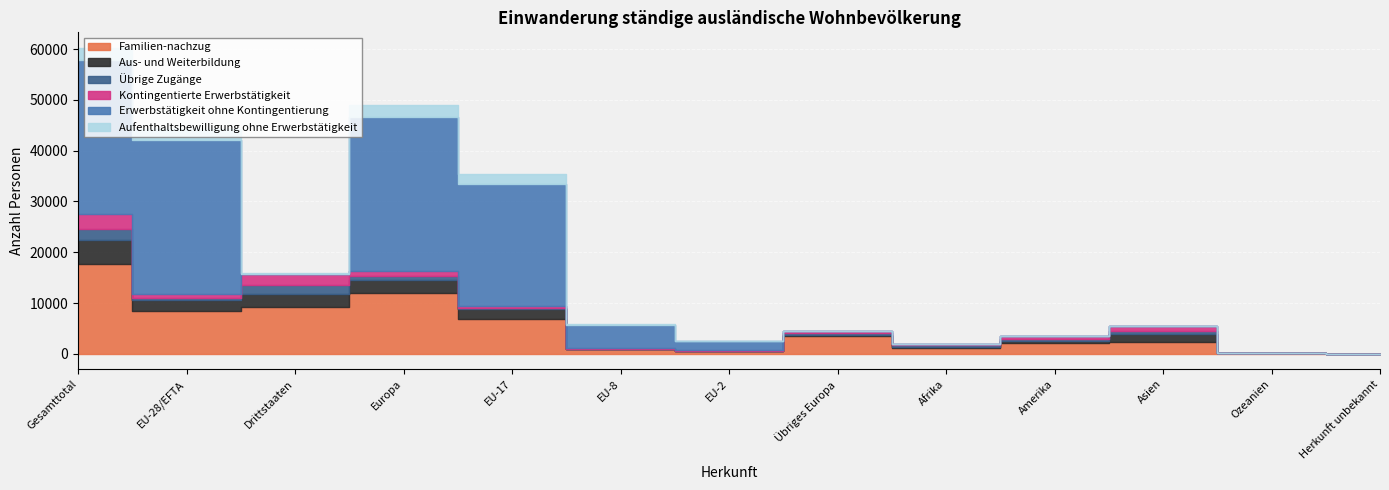

What position from the right is EU-28/EFTA?

12